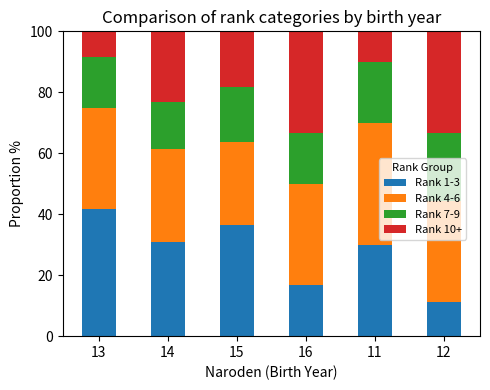

What is the total value across all series at 11?

100.0